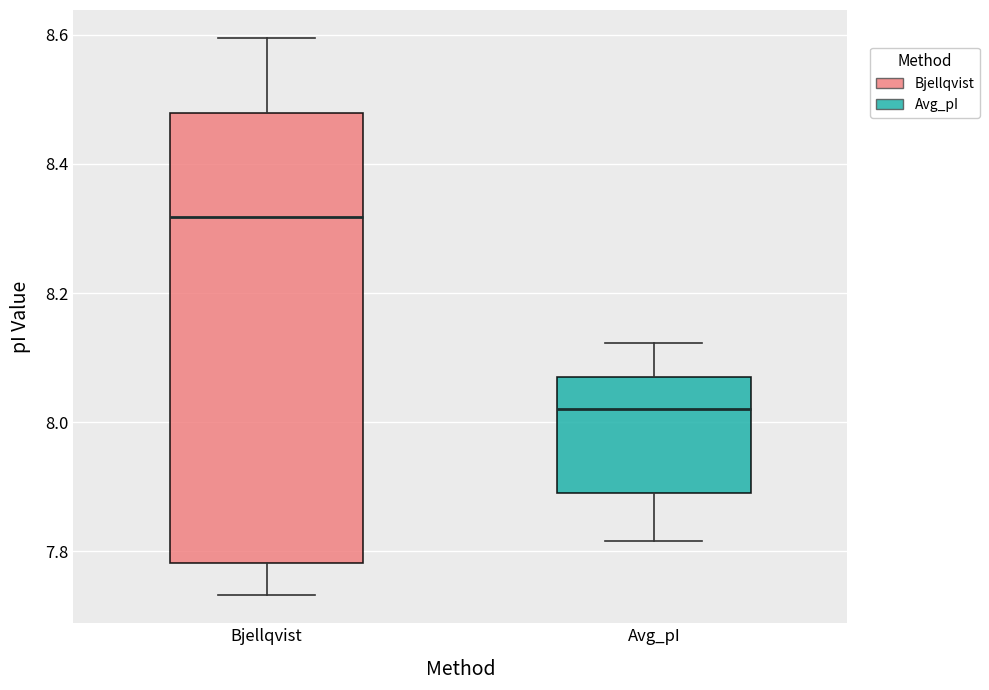

Reading left to right, read every box against the y-axis: the position of its median line, the range the box covers, and the ends of its whiskers. The values are not printed on the chart, so give them approximately, as read against the axis.

Bjellqvist: median 8.32, box 7.78 to 8.48, whiskers 7.74 to 8.60
Avg_pI: median 8.02, box 7.90 to 8.08, whiskers 7.82 to 8.12